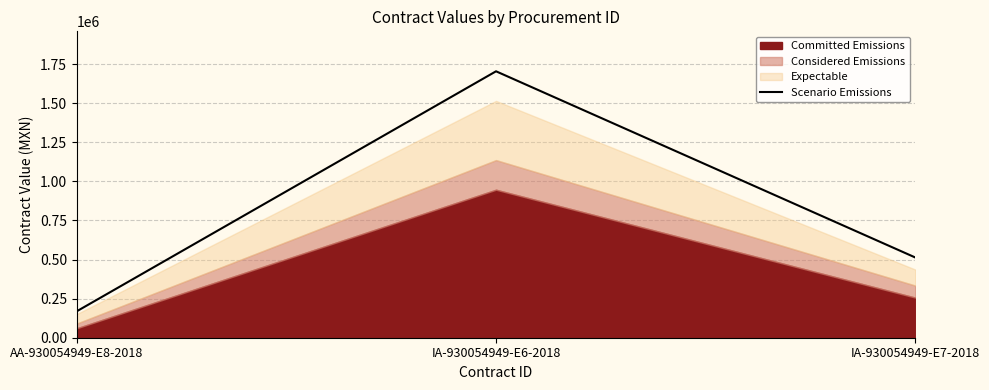

At which label is Scenario Emissions closest to 936121?

IA-930054949-E7-2018